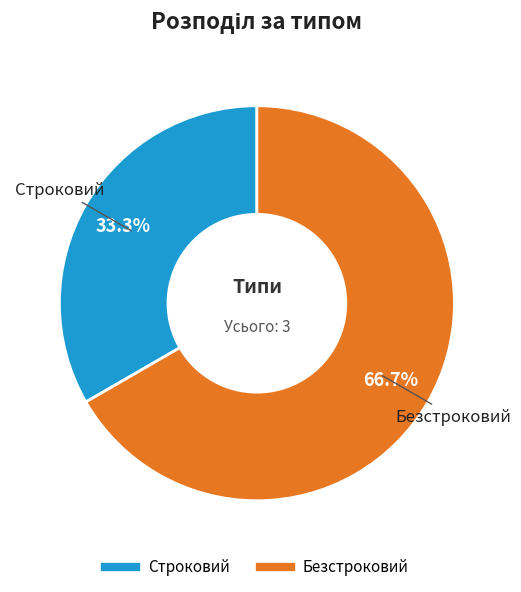

Which category has the smallest portion of the pie?

Строковий